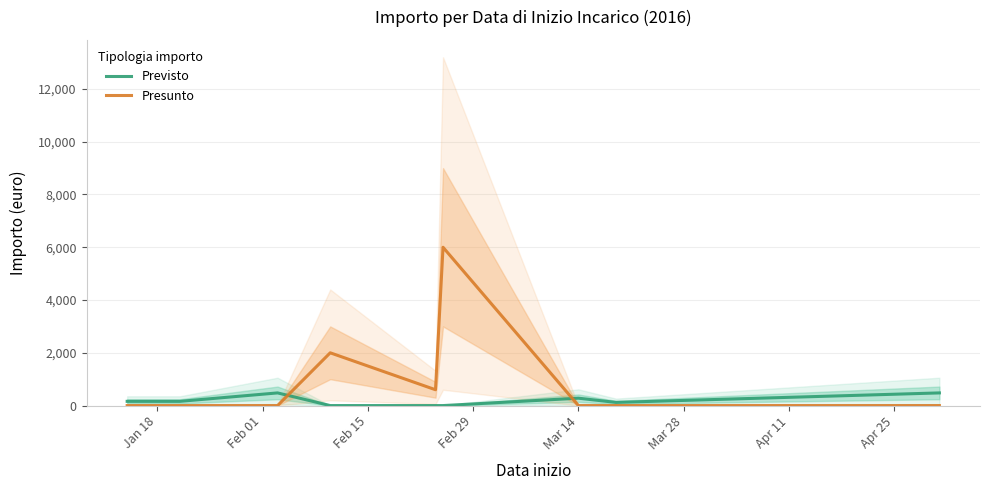

Is the value of Previsto at Apr 11 greater than the value of Presunto at Apr 25?

Yes